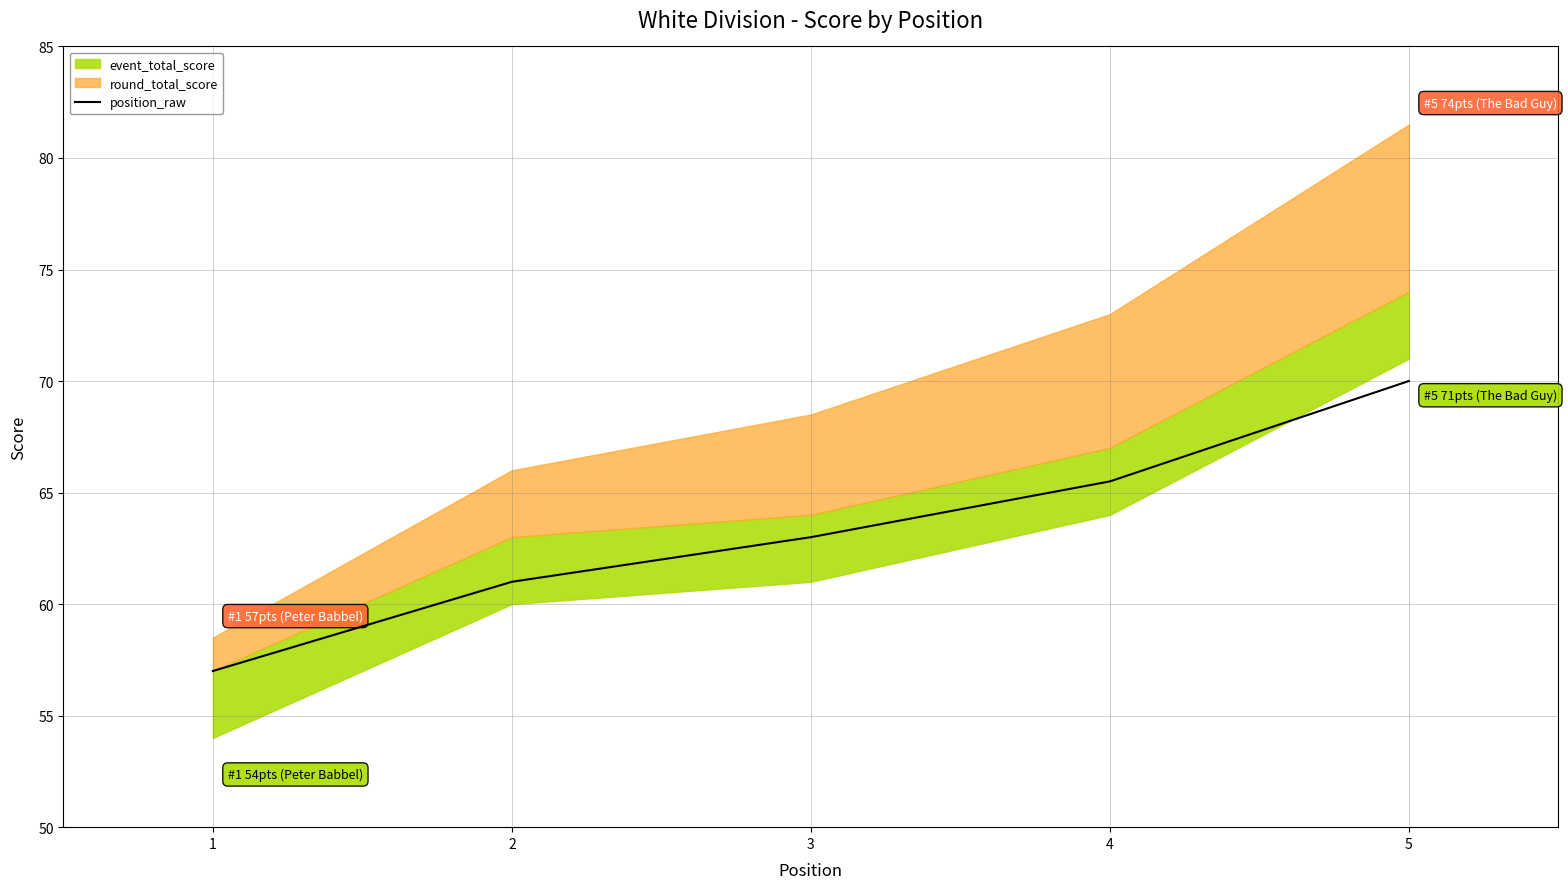

List the labels in order of value, largest first.

5, 4, 3, 2, 1